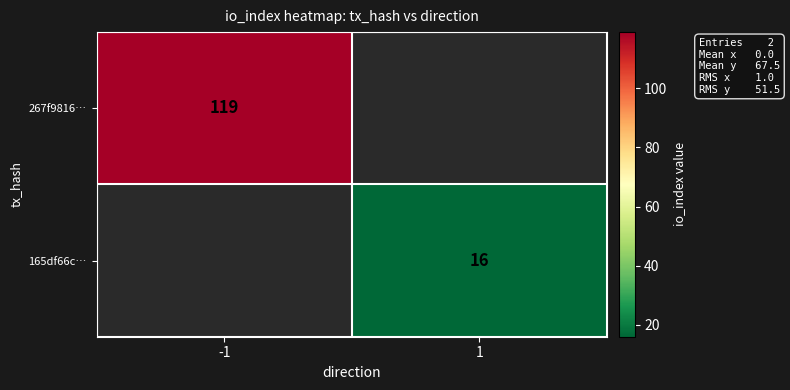

The 267f9816… series shows 119 at -1. True or false?

True